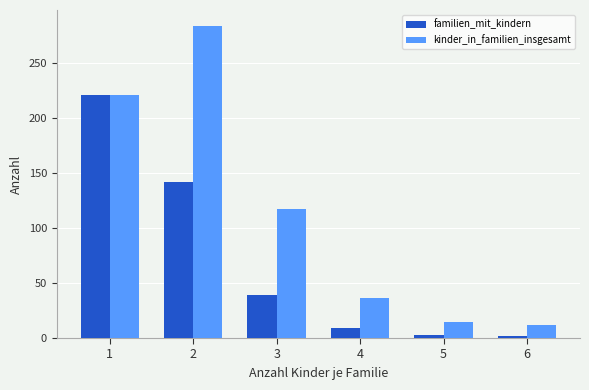

What are all the series names shown in the legend?

familien_mit_kindern, kinder_in_familien_insgesamt